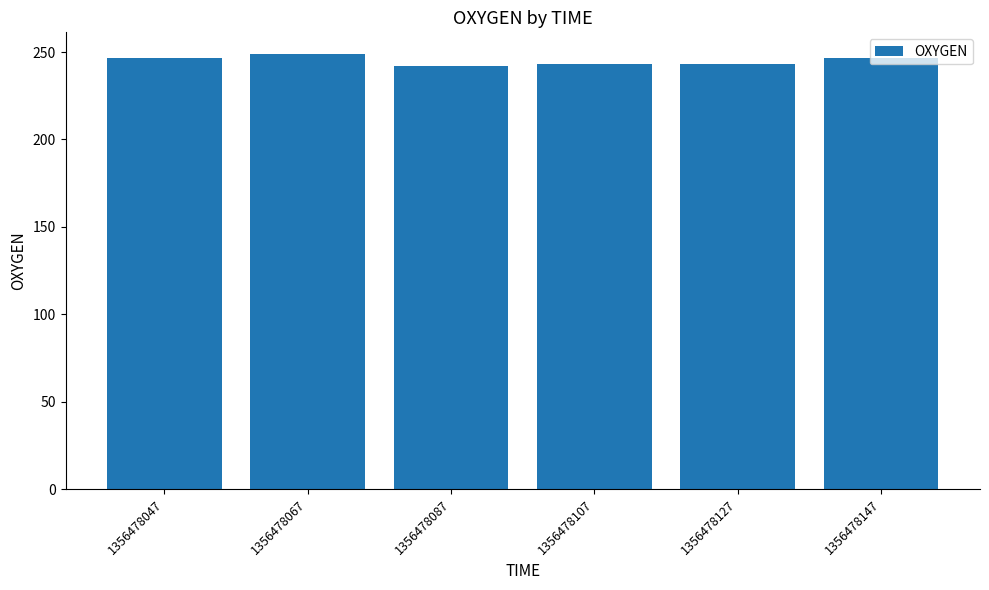

At which label does the data first exceed 246?

1356478047